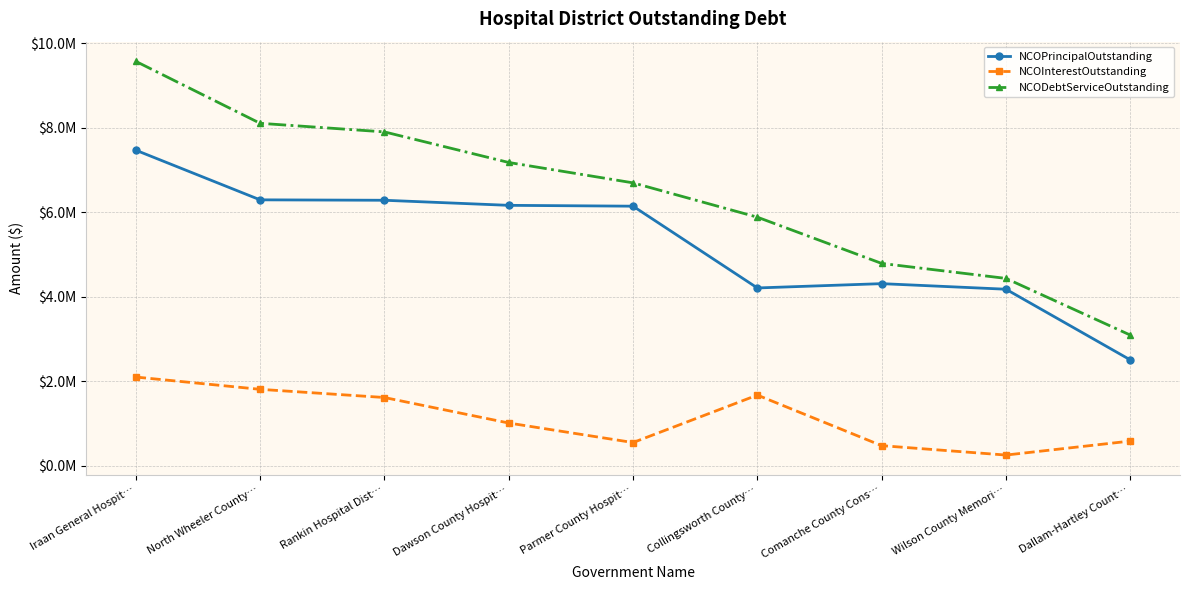

What are all the series names shown in the legend?

NCOPrincipalOutstanding, NCOInterestOutstanding, NCODebtServiceOutstanding